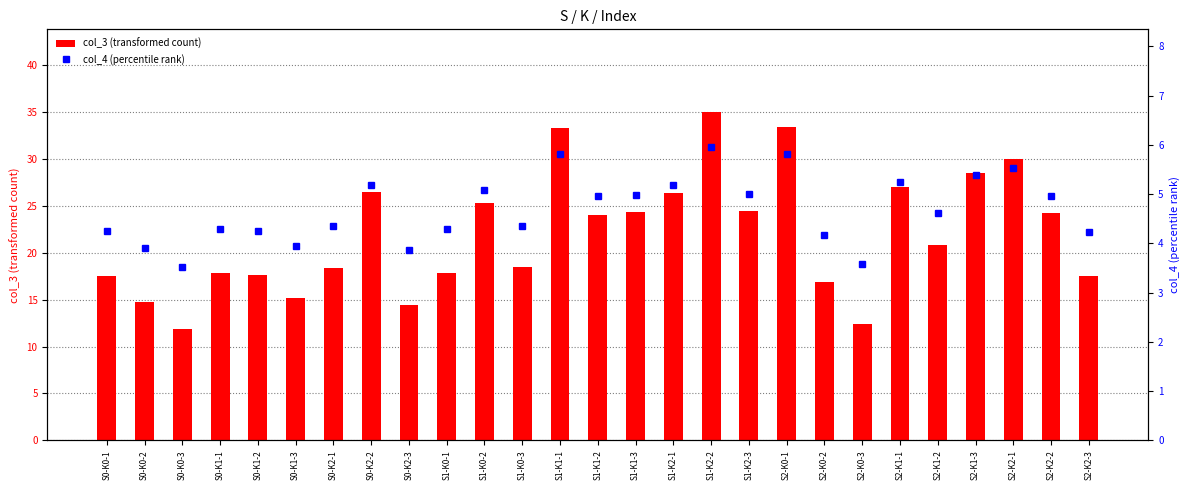

Between S1-K0-3 and S2-K1-3, which is larger?

S2-K1-3